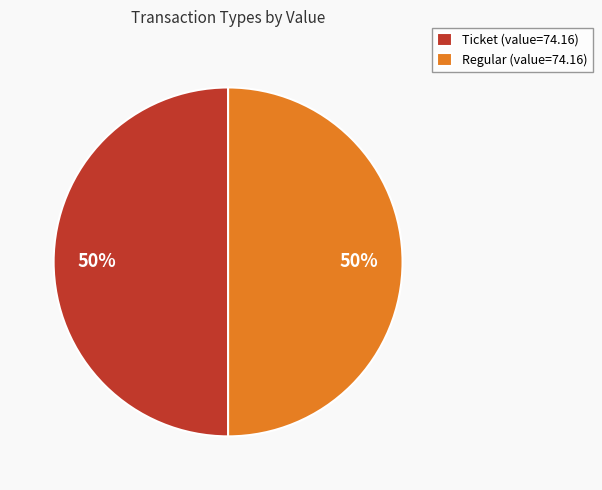

Do Regular and Ticket together represent more than half of the pie?

Yes